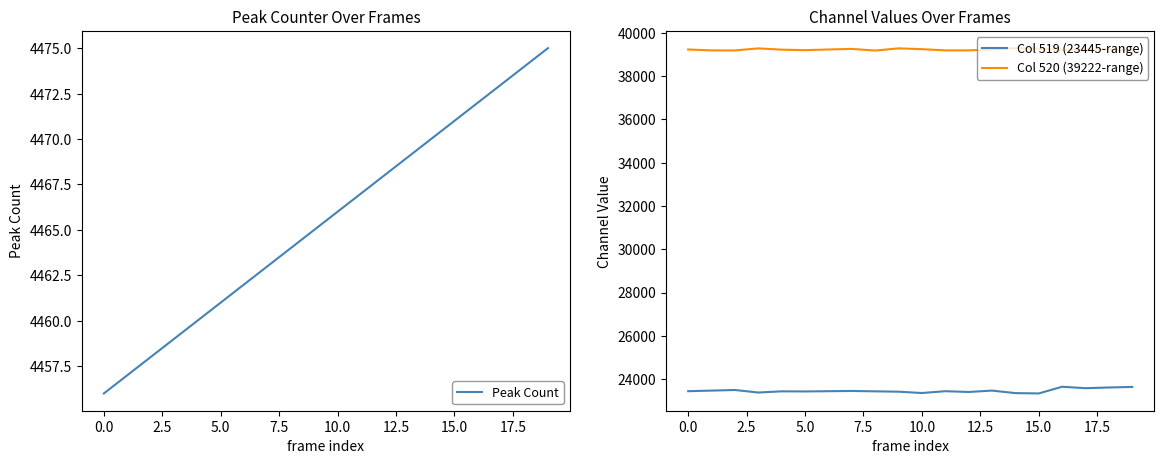

What is the smallest value displayed?

4456